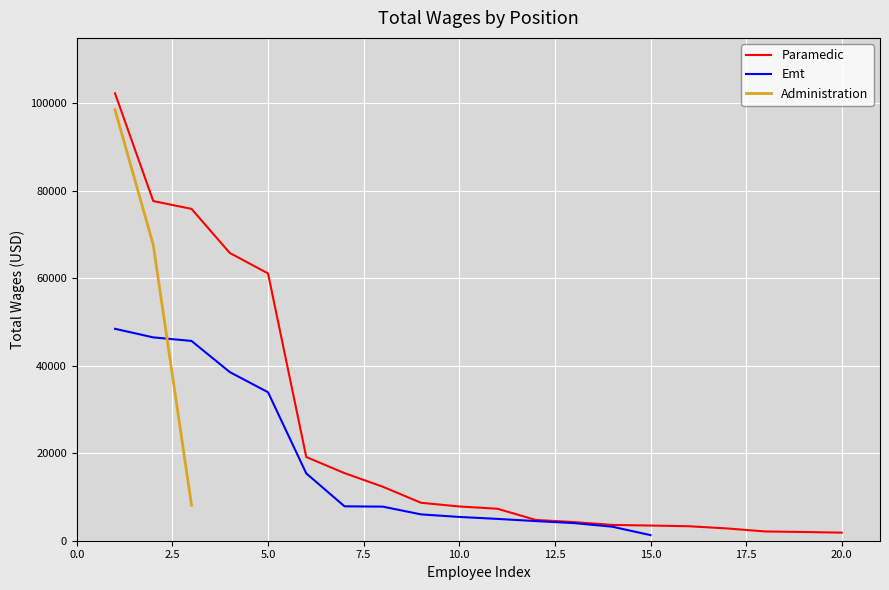

What is the difference between the Paramedic values at 0 and 14?

98849